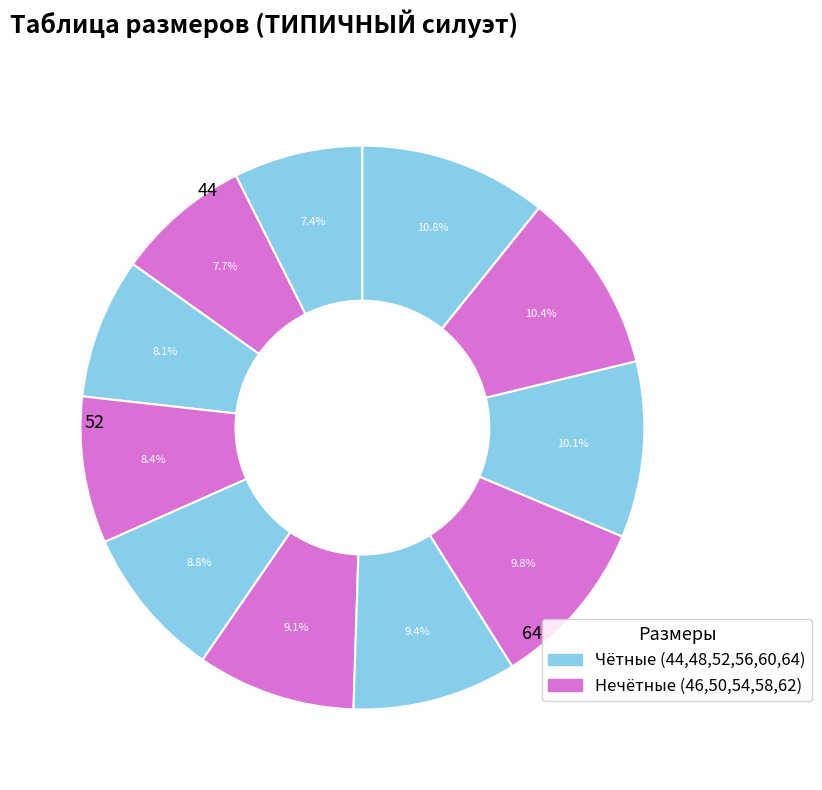

Count the number of slices in the pie.

11